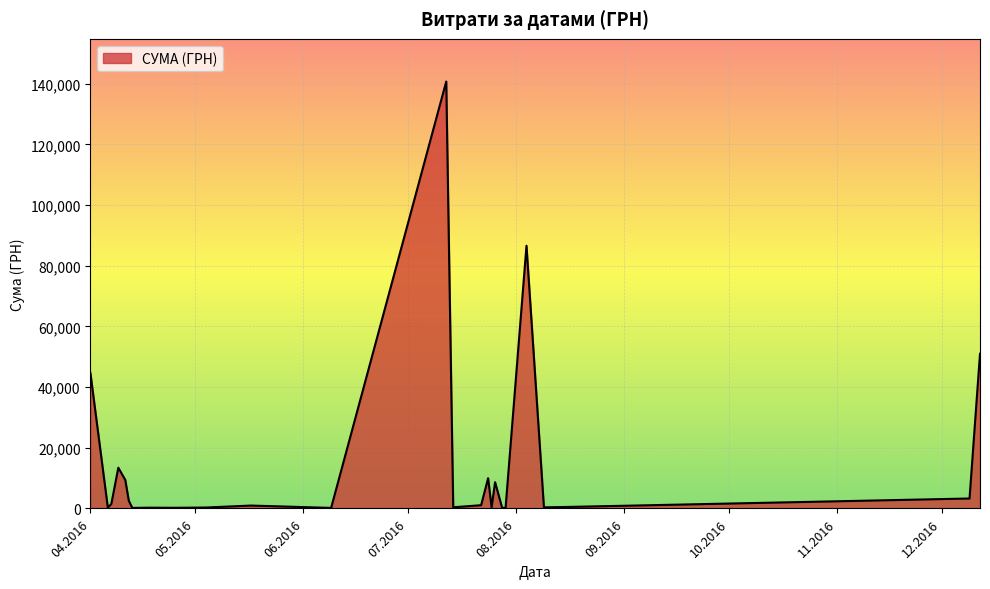

What is the greatest value displayed?

140706.2